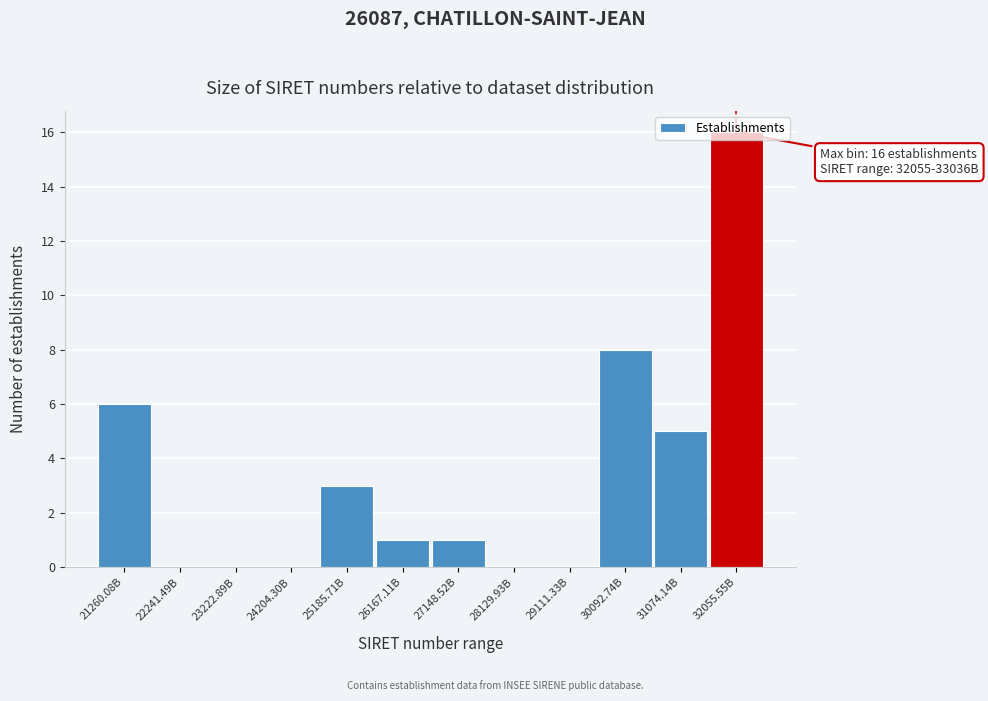

Which label corresponds to the largest value in the chart?

32055.55B